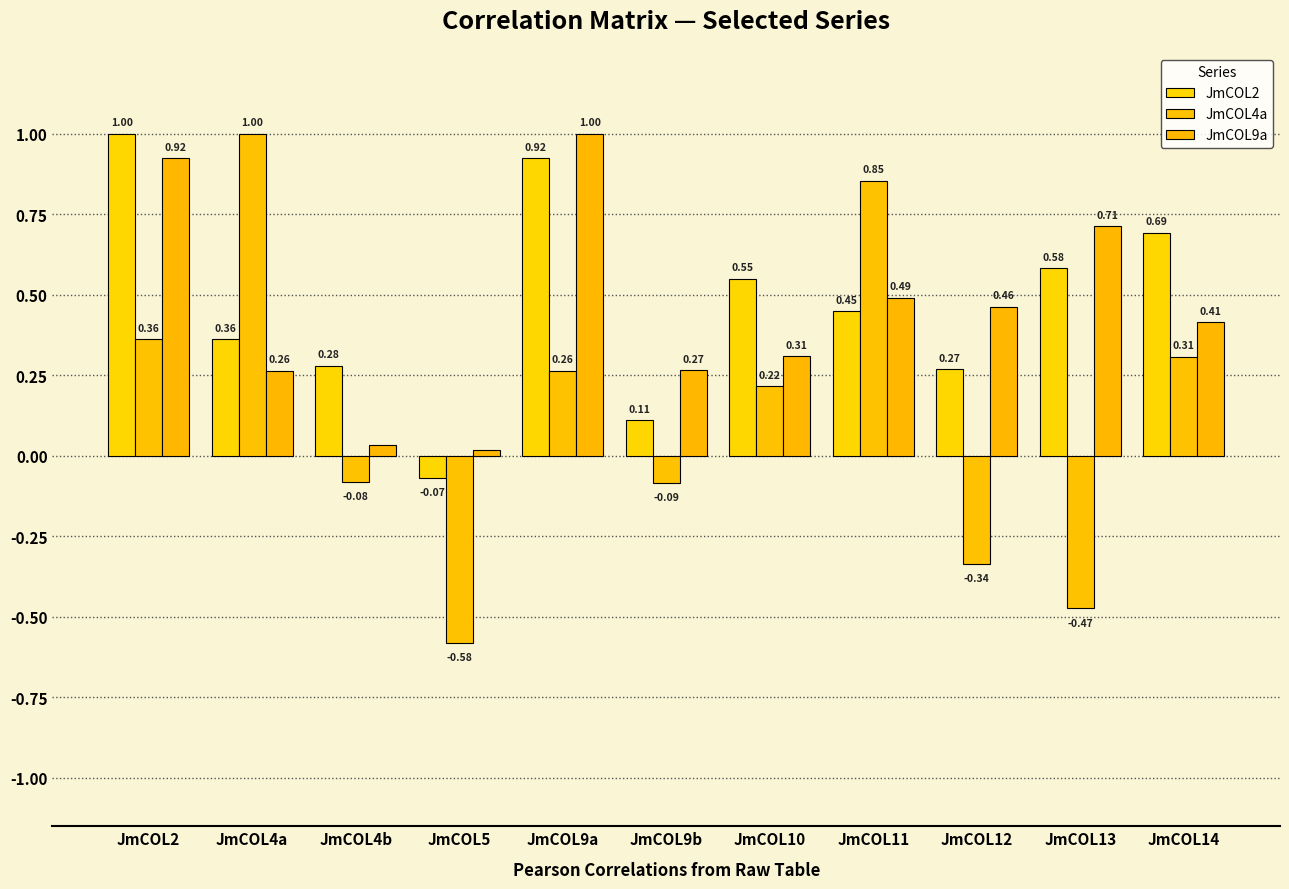

Does the chart contain any negative values?

Yes